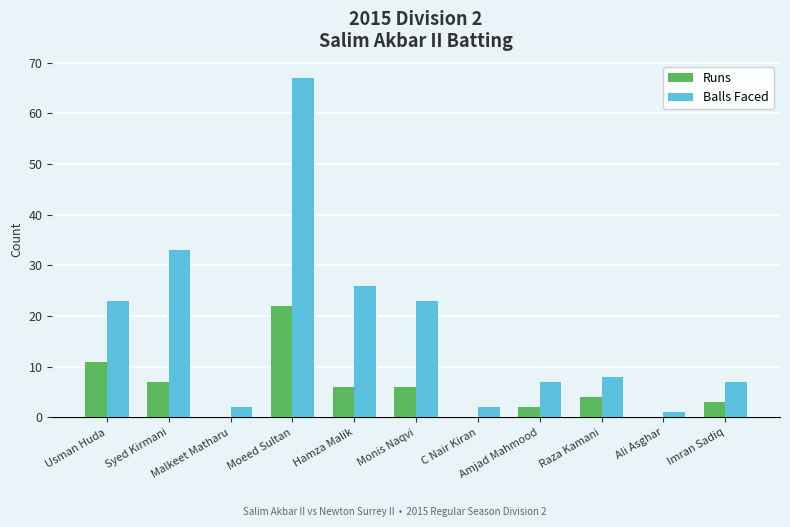

Reading right to left, what are all the values shown in this chart?

Runs: Imran Sadiq=3	Ali Asghar=0	Raza Kamani=4	Amjad Mahmood=2	C Nair Kiran=0	Monis Naqvi=6	Hamza Malik=6	Moeed Sultan=22	Malkeet Matharu=0	Syed Kirmani=7	Usman Huda=11
Balls Faced: Imran Sadiq=7	Ali Asghar=1	Raza Kamani=8	Amjad Mahmood=7	C Nair Kiran=2	Monis Naqvi=23	Hamza Malik=26	Moeed Sultan=67	Malkeet Matharu=2	Syed Kirmani=33	Usman Huda=23